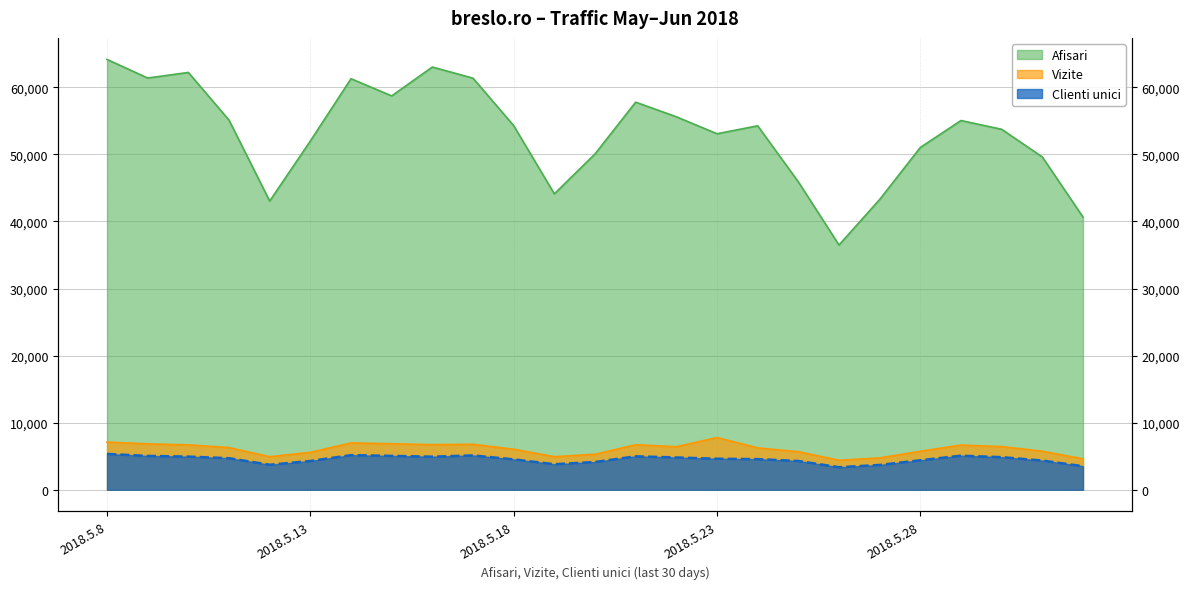

What is the lowest value of the Vizite series?

4402